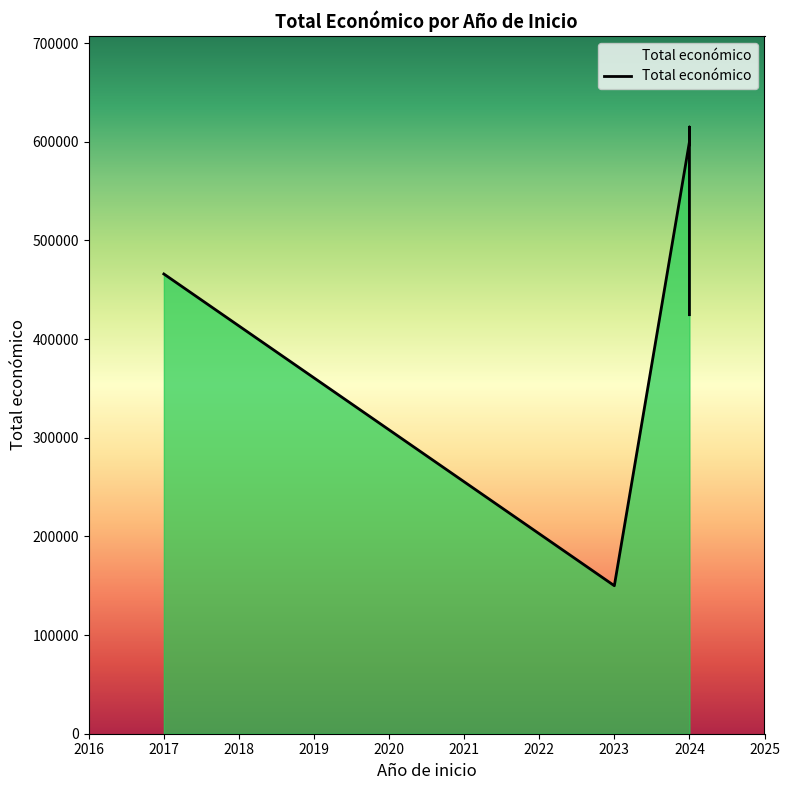

Between 2017 and 2024, which is larger?

2024